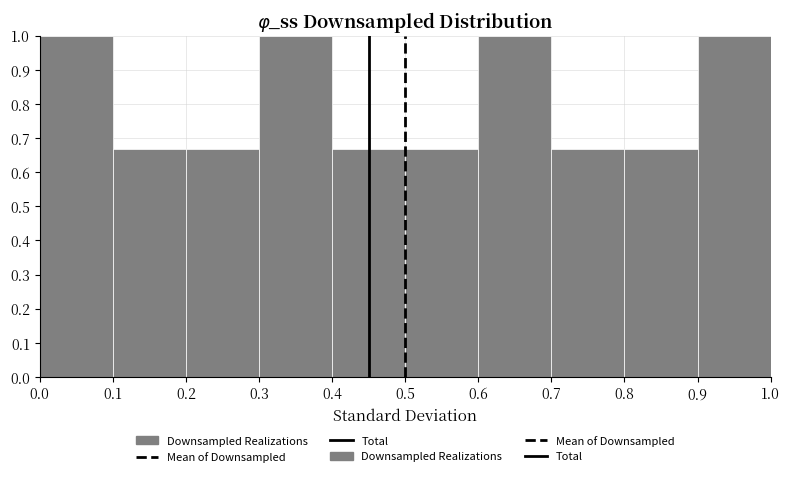

What is the height of the bar covering 0.2 to 0.3 on the x-axis? The values are not printed on the chart, so give them approximately, as read against the axis.

0.67